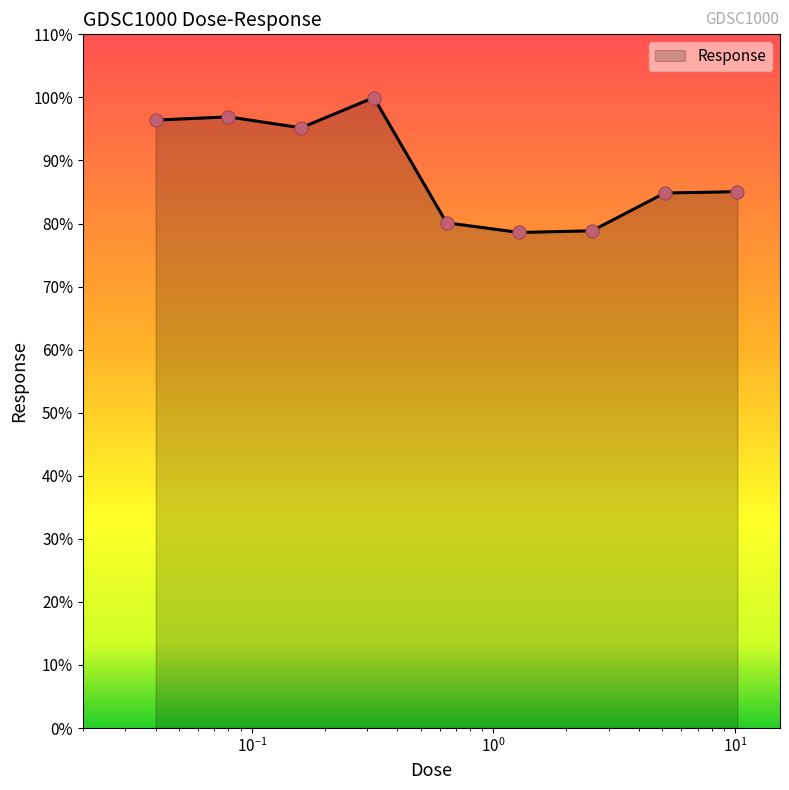

What is the maximum value shown in the chart?

100.0